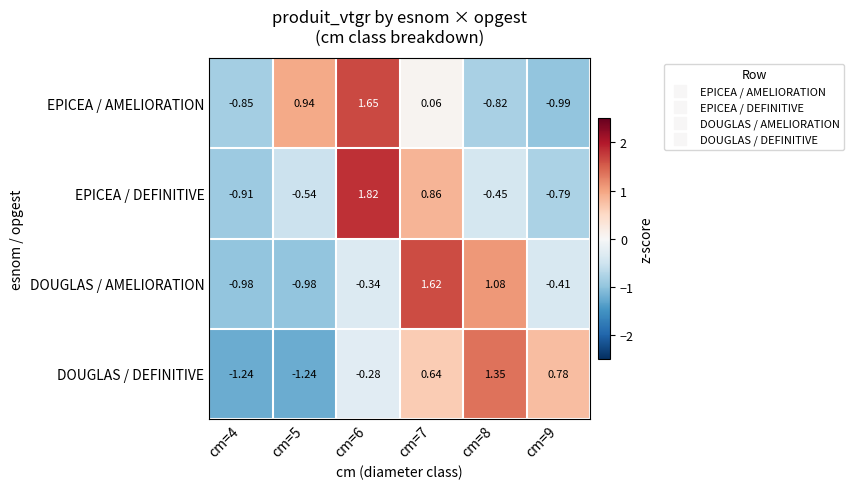

Count the number of categories in the chart.

6